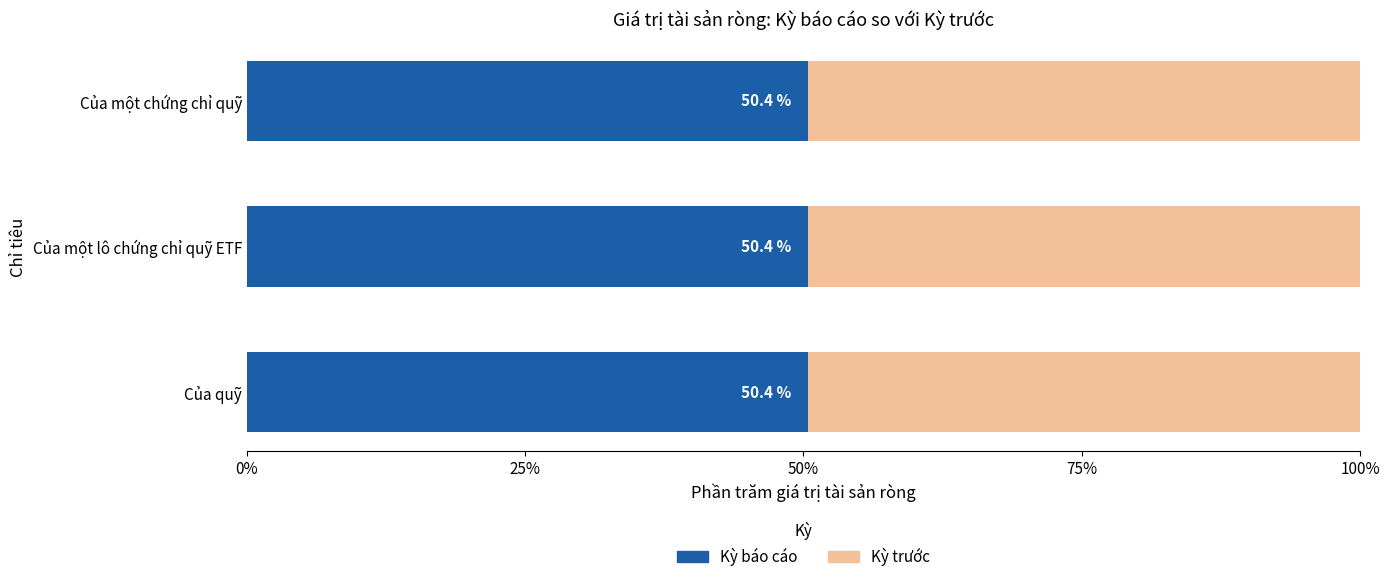

The Kỳ báo cáo series shows 37211272401.4 at Của quỹ. True or false?

False